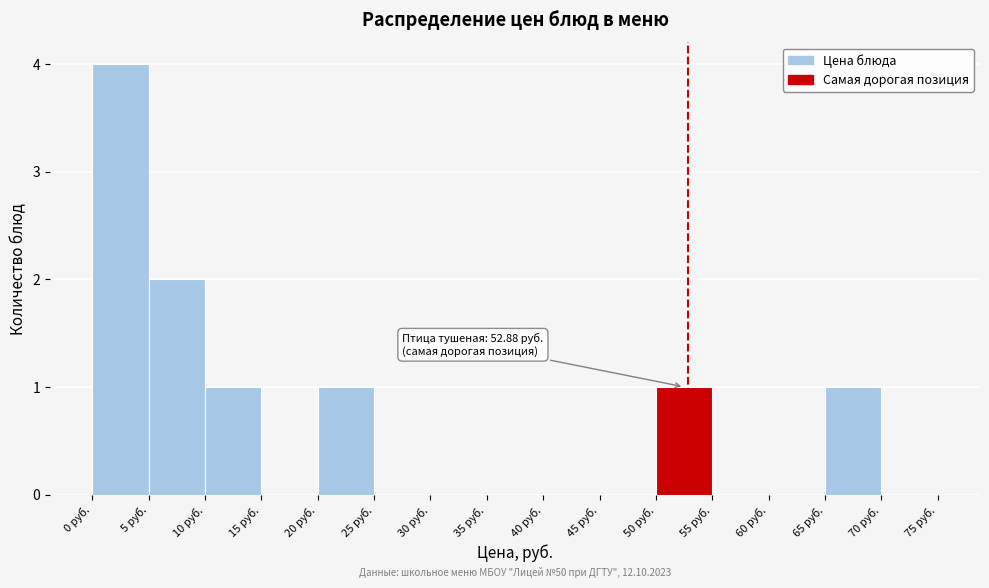

Over which range of the x-axis is the bar tallest?

0 to 5